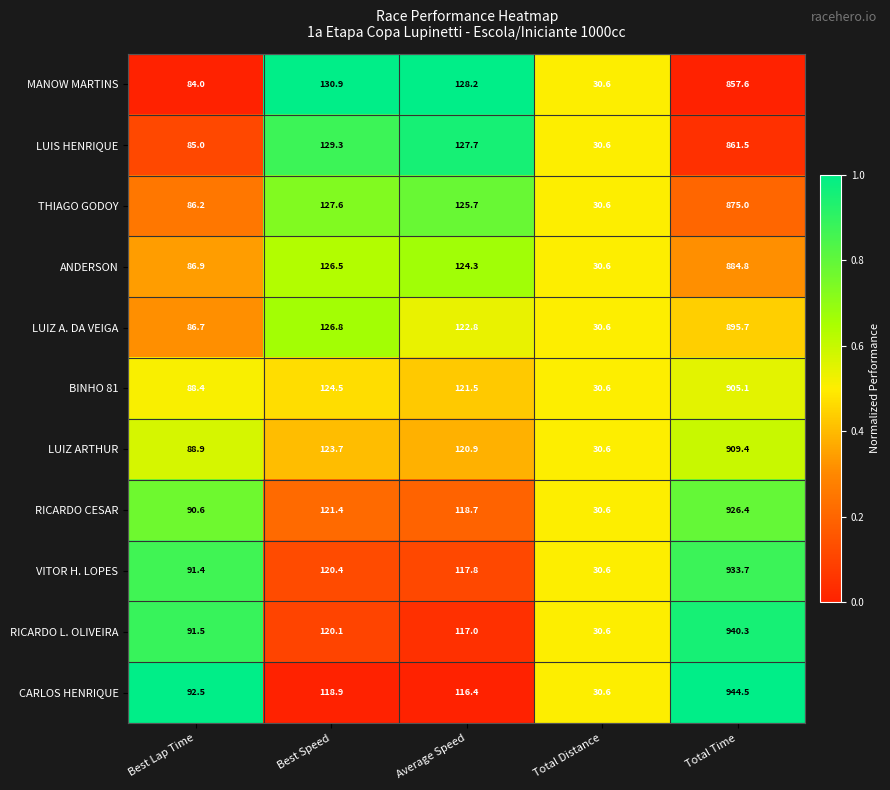

What is the approximate value of RICARDO L. OLIVEIRA at Total Time?

940.3